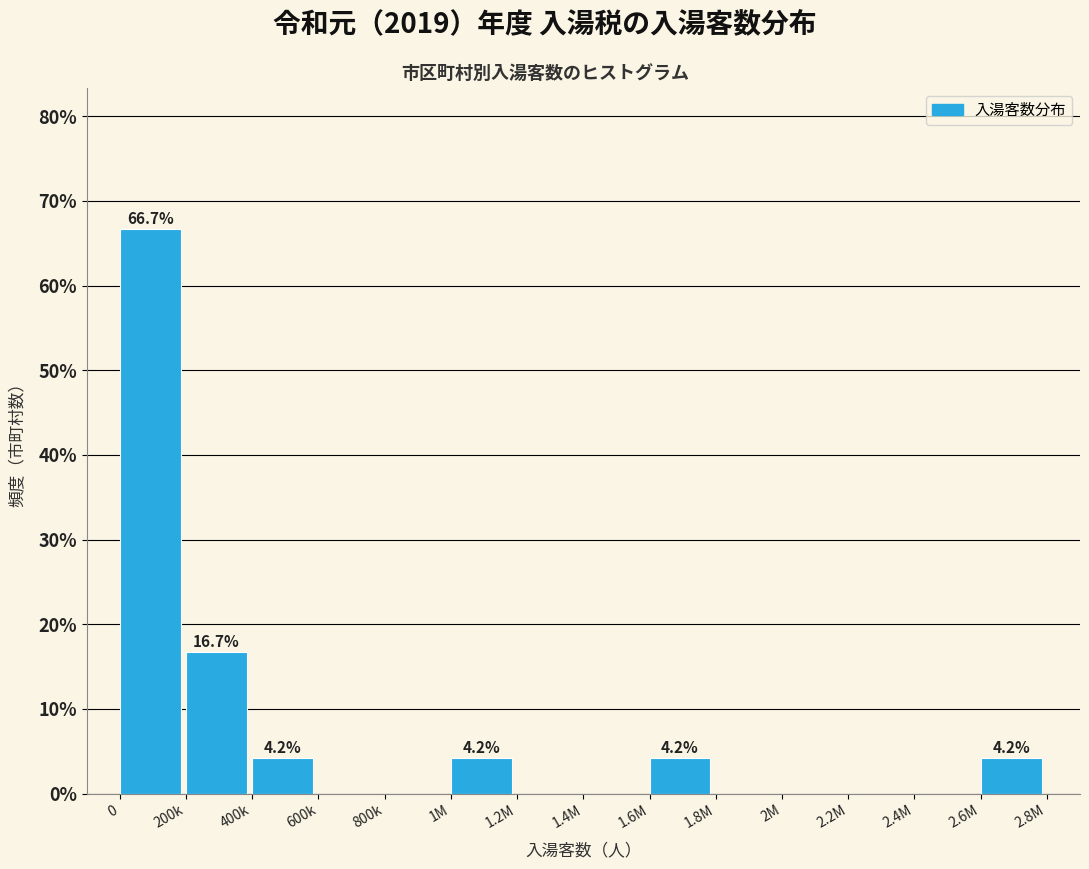

Reading right to left, extract all data points from this chart.

2.6M=4.2	2.4M=0.0	2.2M=0.0	2M=0.0	1.8M=0.0	1.6M=4.2	1.4M=0.0	1.2M=0.0	1M=4.2	800k=0.0	600k=0.0	400k=4.2	200k=16.7	0=66.7